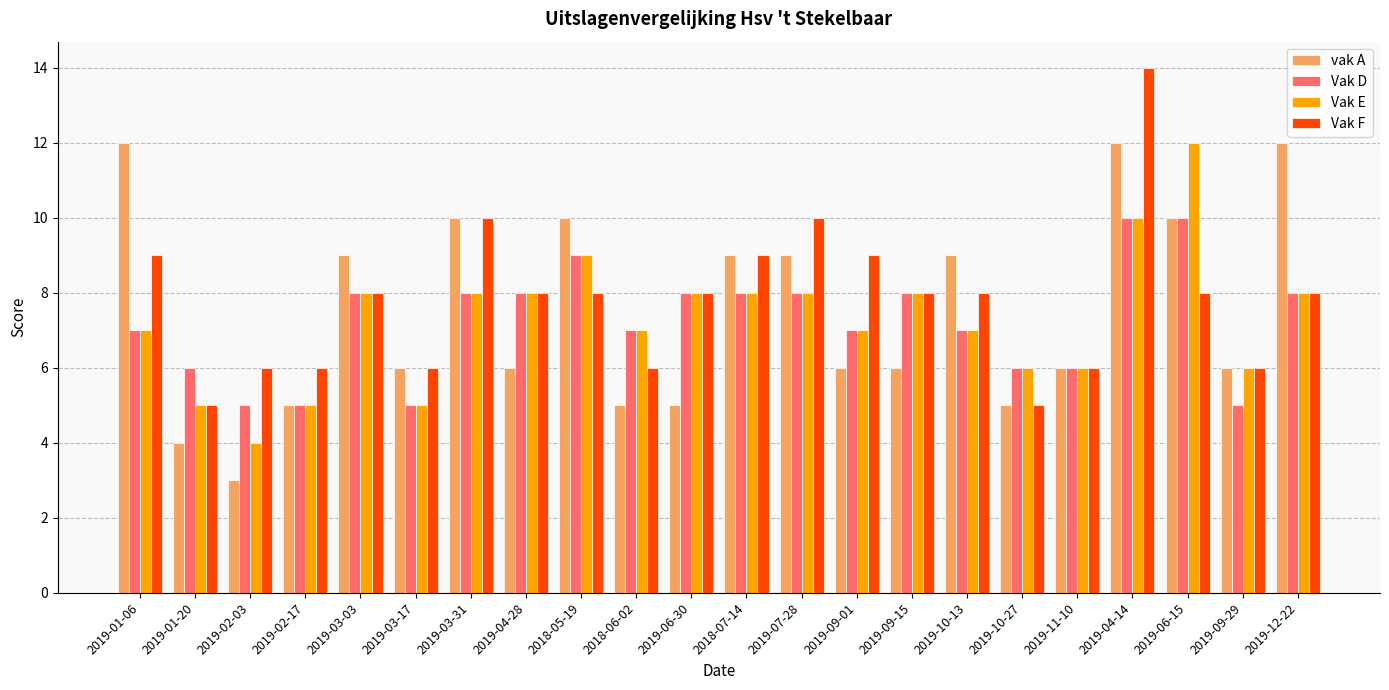

What is the value of the vak A bar at the 16th from the left?

9